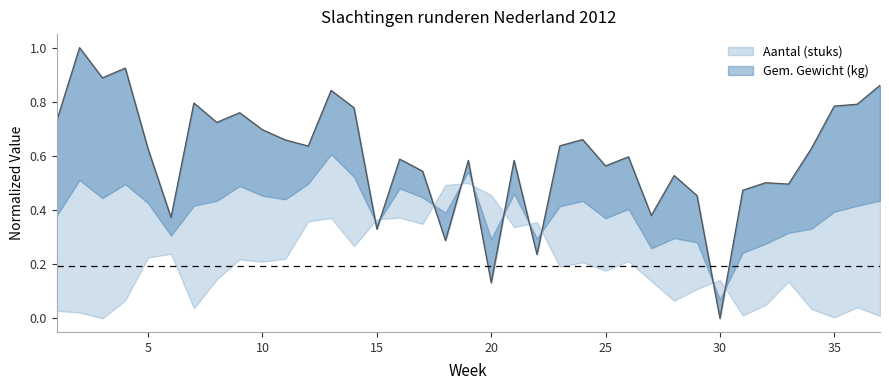

Reading right to left, extract all data points from this chart.

37=0.9	36=0.8	35=0.8	34=0.6	33=0.5	32=0.5	31=0.5	30=0.0	29=0.5	28=0.5	27=0.4	26=0.6	25=0.6	24=0.7	23=0.6	22=0.2	21=0.6	20=0.1	19=0.6	18=0.3	17=0.5	16=0.6	15=0.3	14=0.8	13=0.8	12=0.6	11=0.7	10=0.7	9=0.8	8=0.7	7=0.8	6=0.4	5=0.6	4=0.9	3=0.9	2=1.0	1=0.7